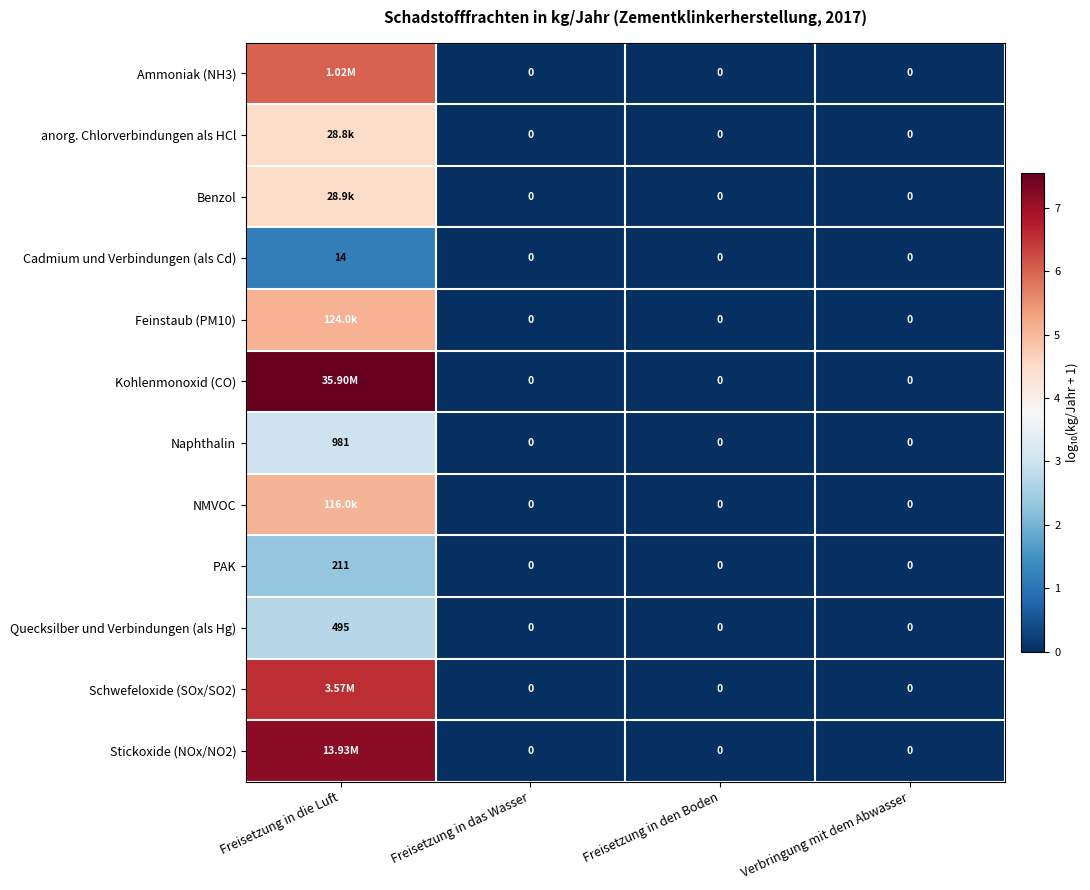

Which category has the highest value in the Naphthalin series?

Freisetzung in die Luft